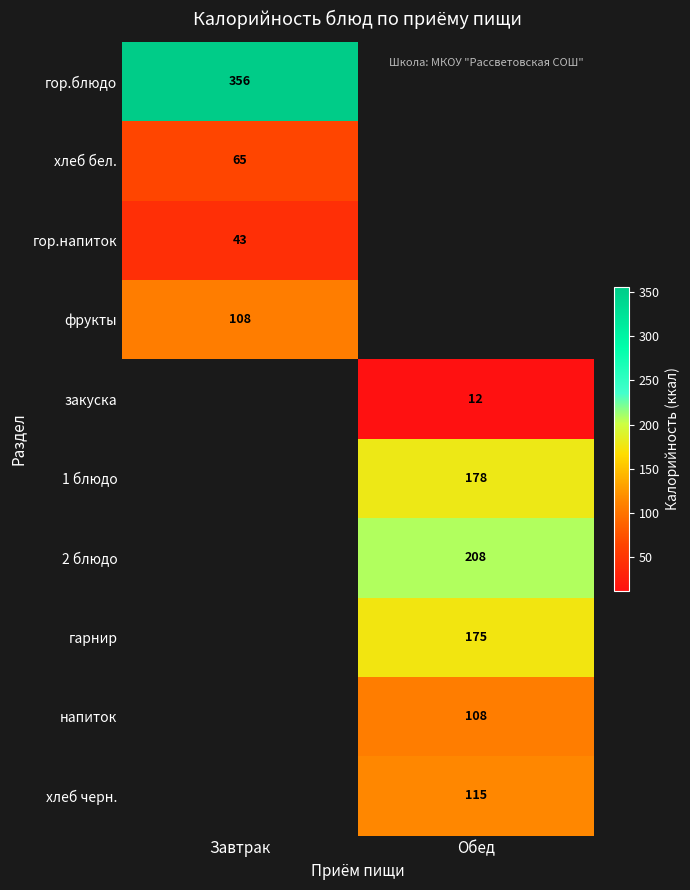

How many series are shown in this chart?

10